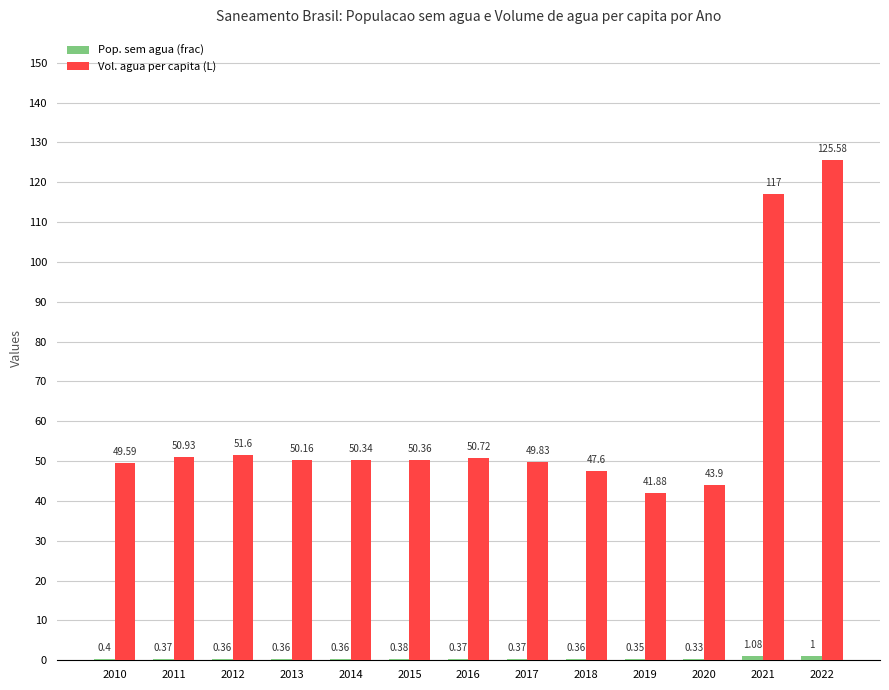

At which category is the sum across all series the highest?

2022